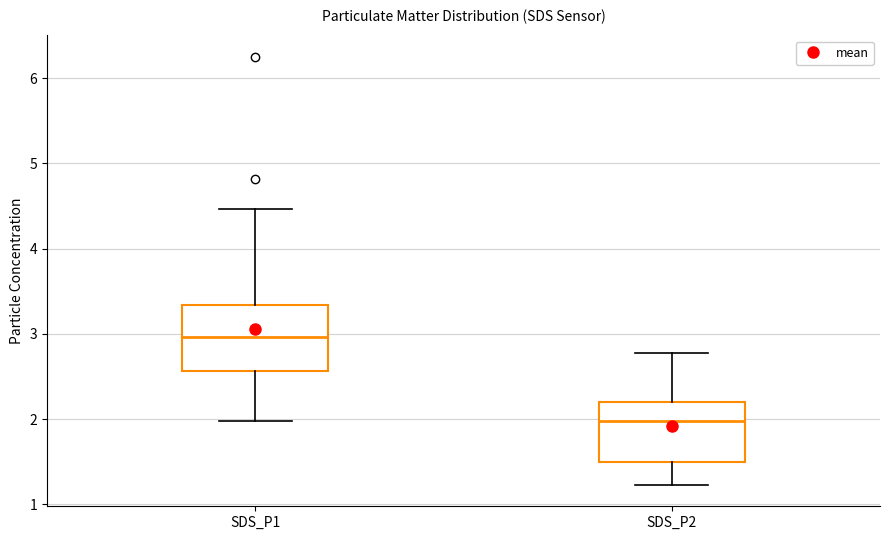

Reading left to right, read every box against the y-axis: the position of its median line, the range the box covers, and the ends of its whiskers. The values are not printed on the chart, so give them approximately, as read against the axis.

SDS_P1: median 3.0, box 2.6 to 3.3, whiskers 2.0 to 4.5
SDS_P2: median 2.0, box 1.5 to 2.2, whiskers 1.2 to 2.8